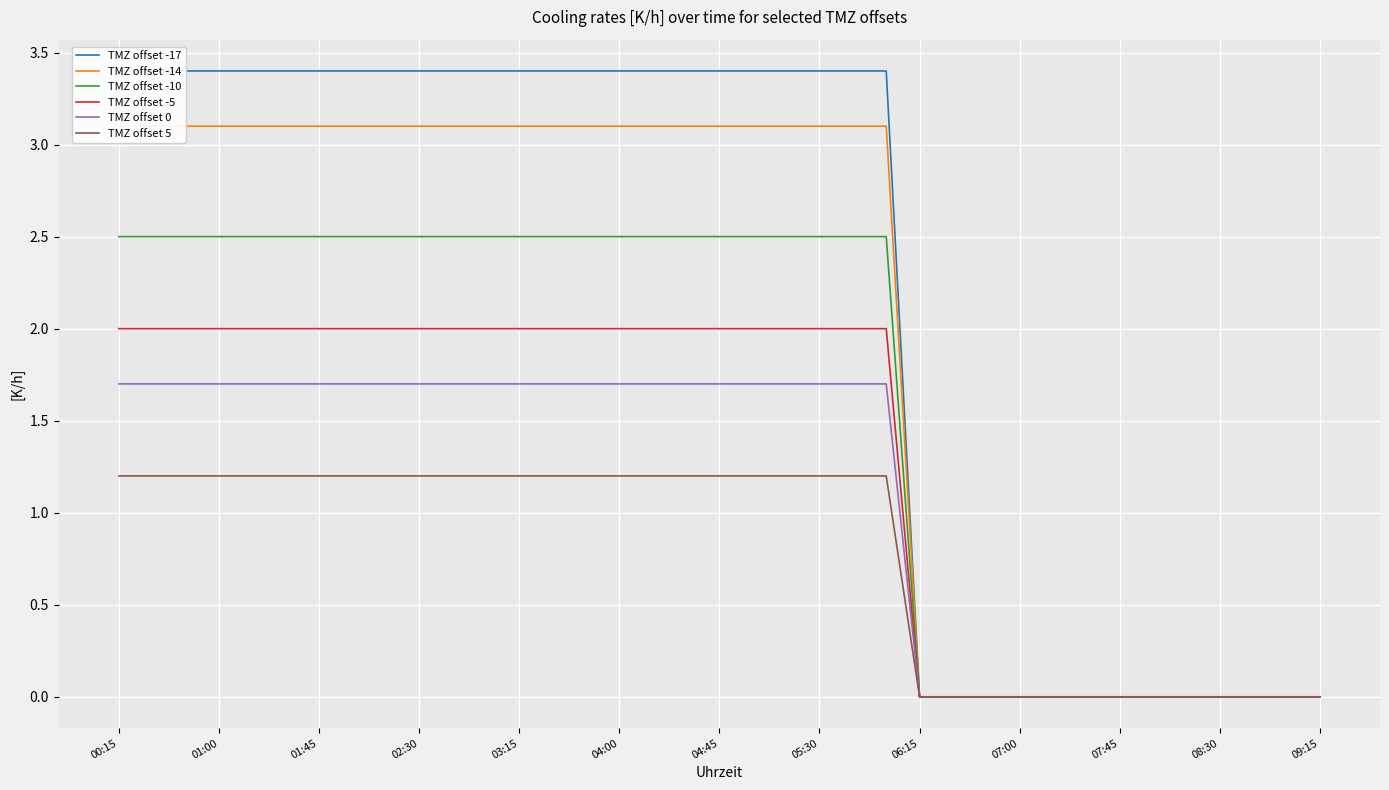

How many lines are shown in the chart?

6